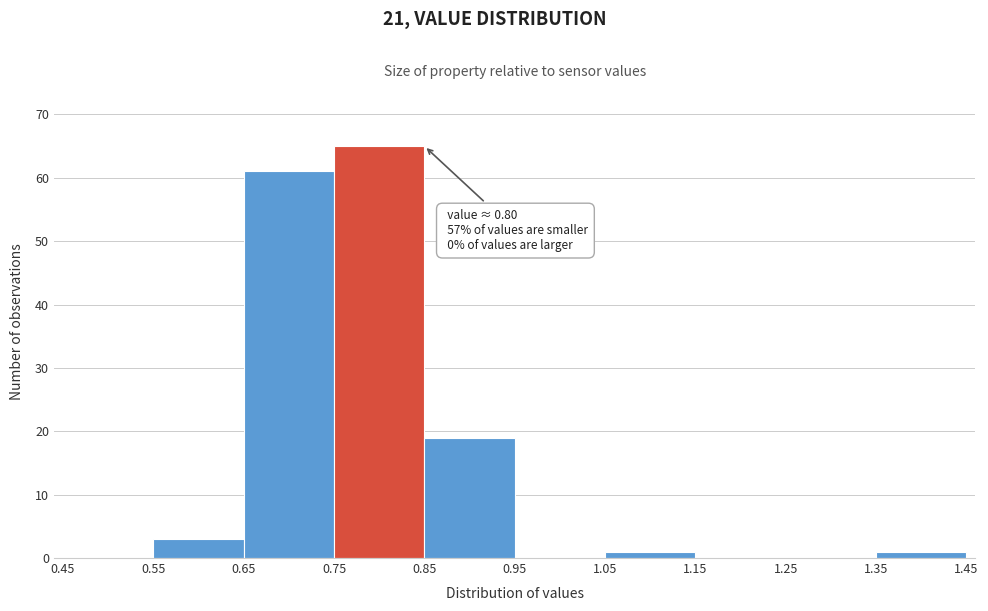

Over which range of the x-axis is the bar tallest?

0.75 to 0.85